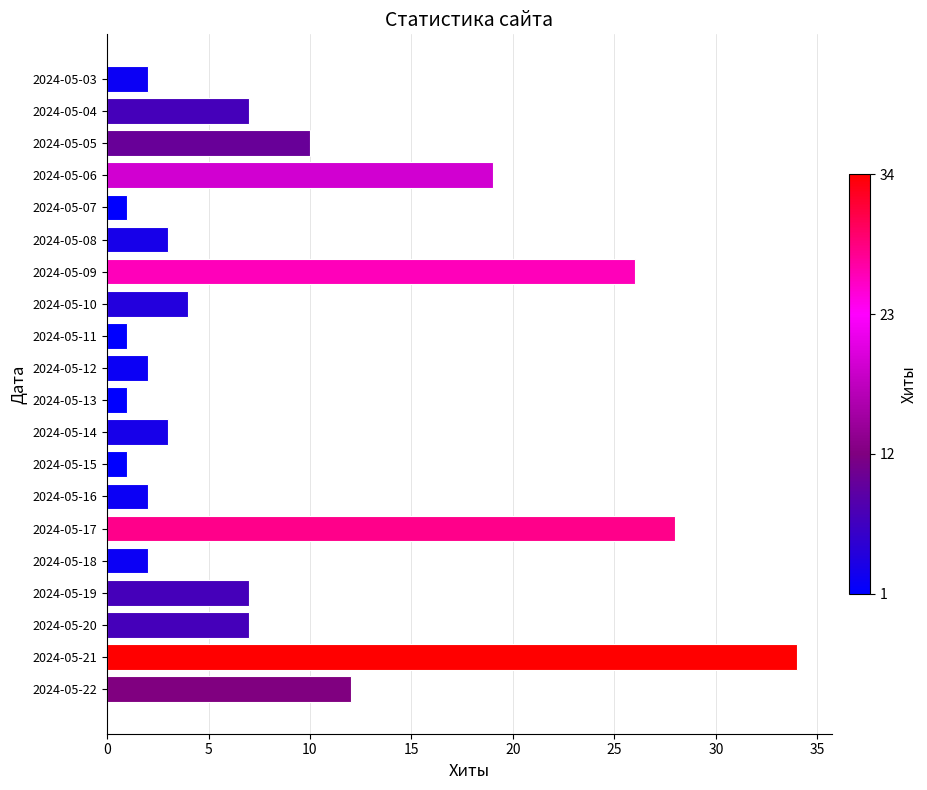

Reading top to bottom, transcribe all the data shown in this chart.

2024-05-03=2	2024-05-04=7	2024-05-05=10	2024-05-06=19	2024-05-07=1	2024-05-08=3	2024-05-09=26	2024-05-10=4	2024-05-11=1	2024-05-12=2	2024-05-13=1	2024-05-14=3	2024-05-15=1	2024-05-16=2	2024-05-17=28	2024-05-18=2	2024-05-19=7	2024-05-20=7	2024-05-21=34	2024-05-22=12